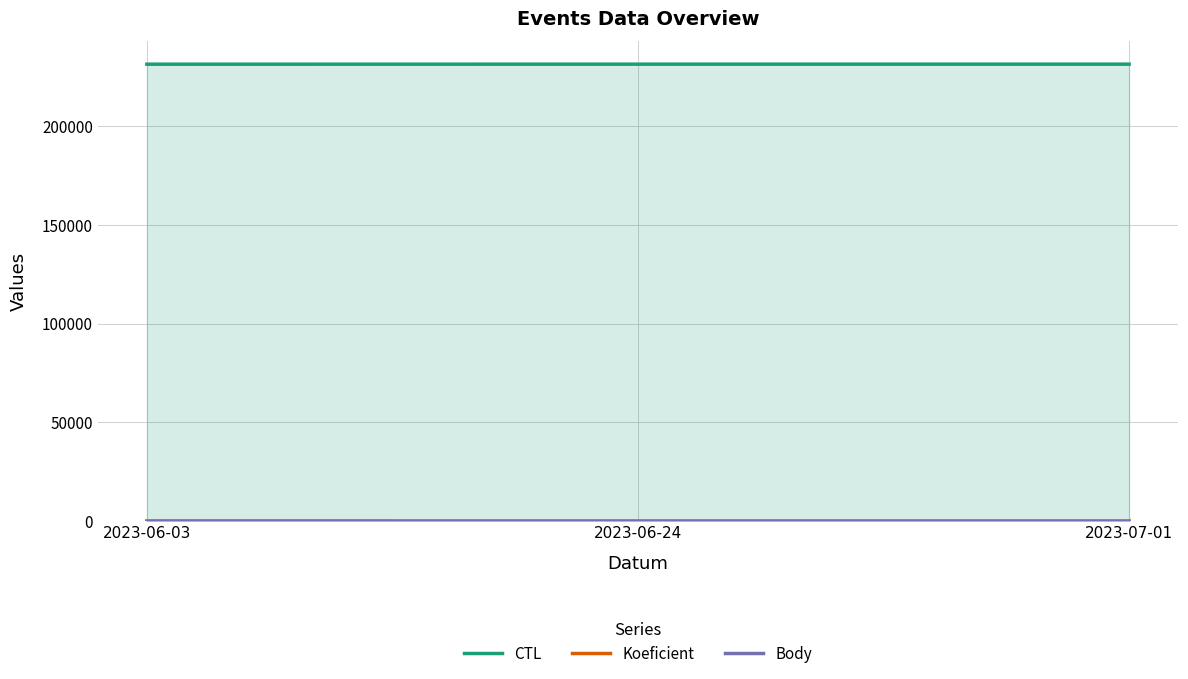

Is the value of CTL at 2023-06-03 greater than the value of Koeficient at 2023-07-01?

Yes